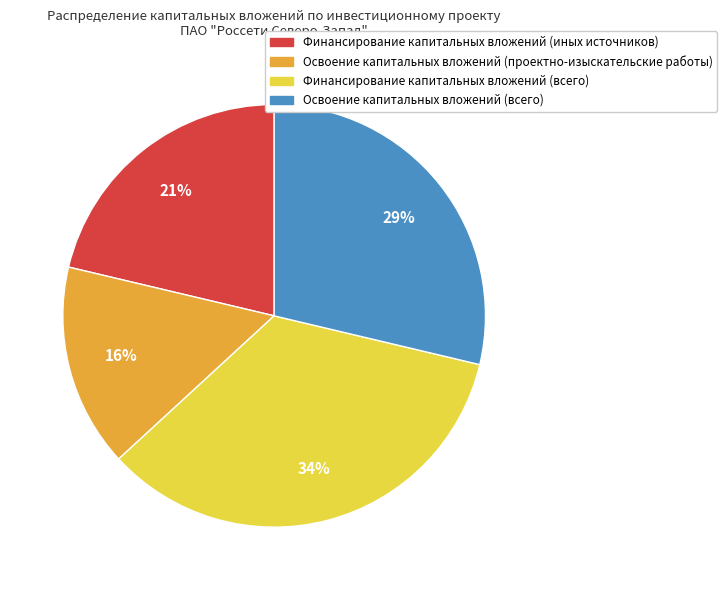

Is it true that Финансирование капитальных вложений (иных источников) is 11% of the pie?

False